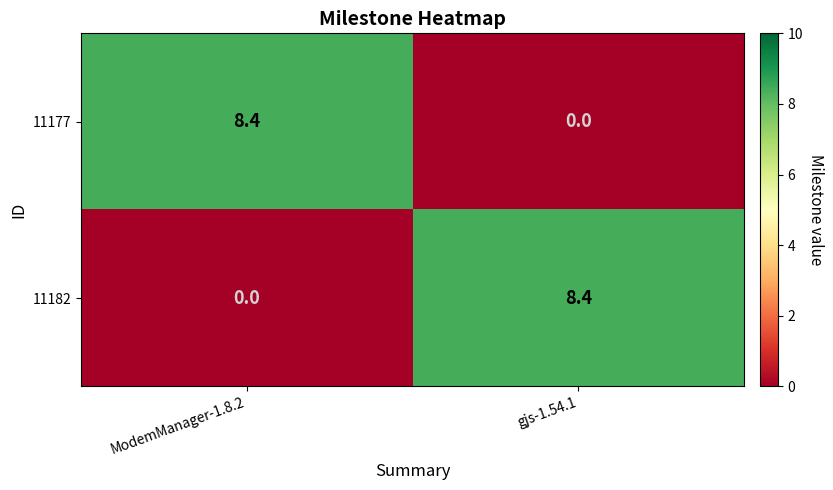

True or false: 11177 has a value of 8.4 at ModemManager-1.8.2.

True